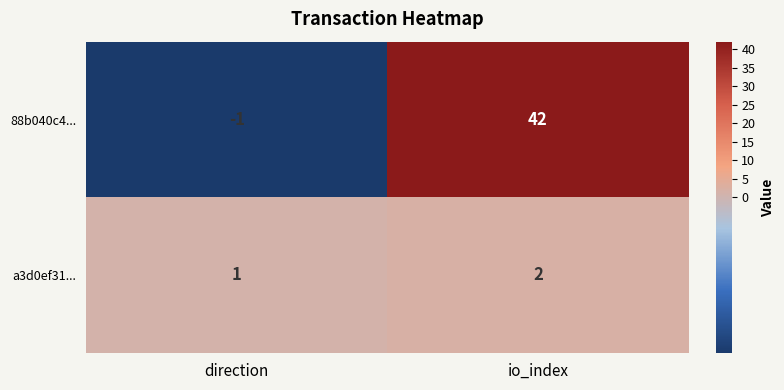

At which category is the sum across all series the highest?

io_index